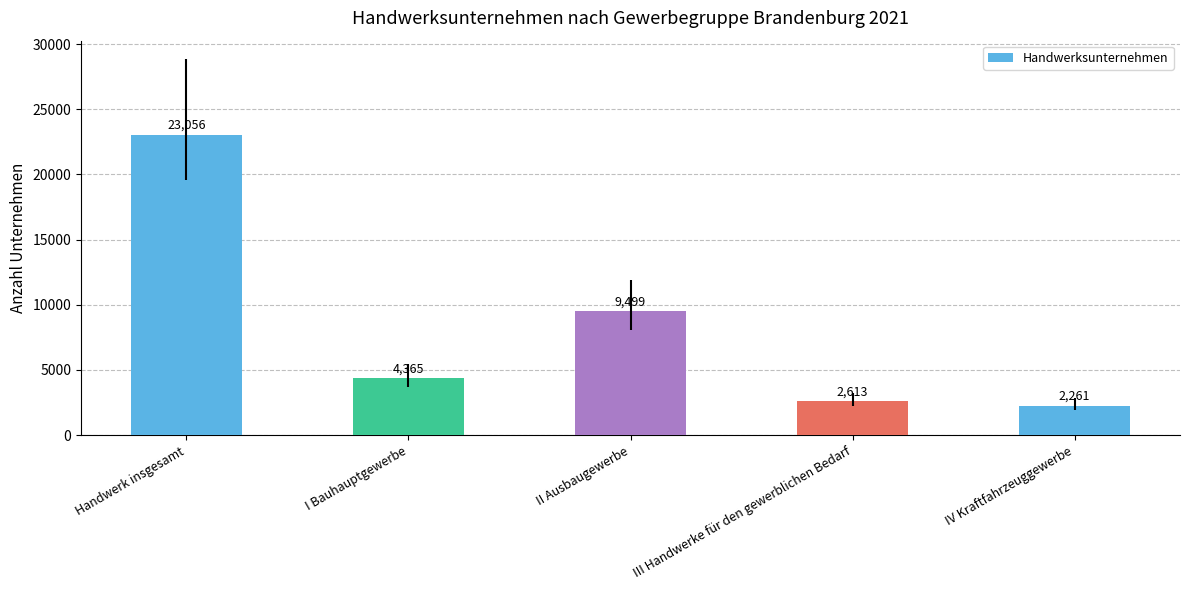

What is the difference between the maximum and minimum values?

20795